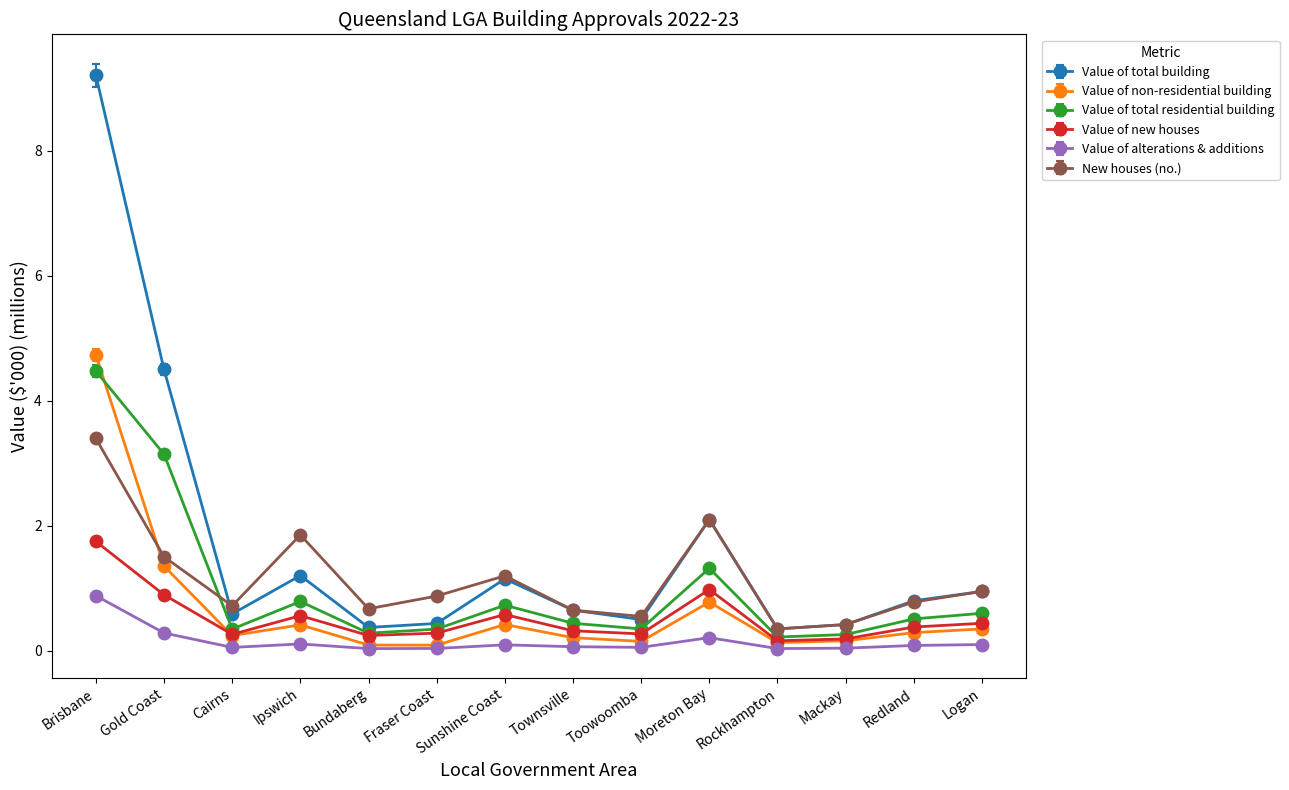

What is the label of the 11th point from the left?

Rockhampton